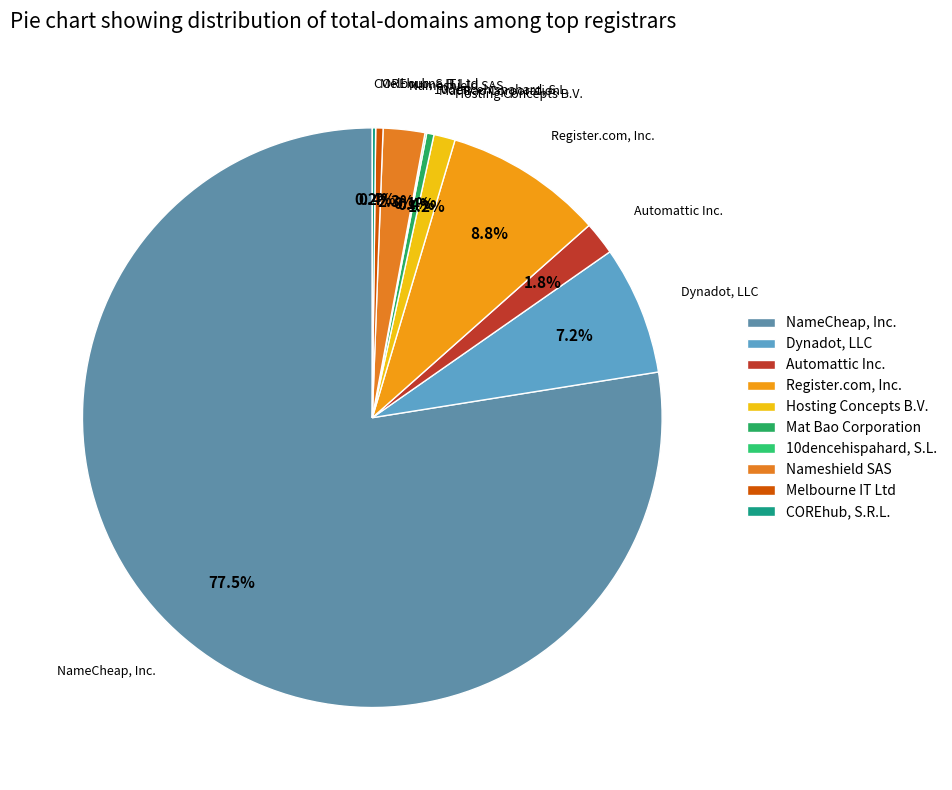

To the nearest percent, what percentage of the pie is Dynadot, LLC?

7%